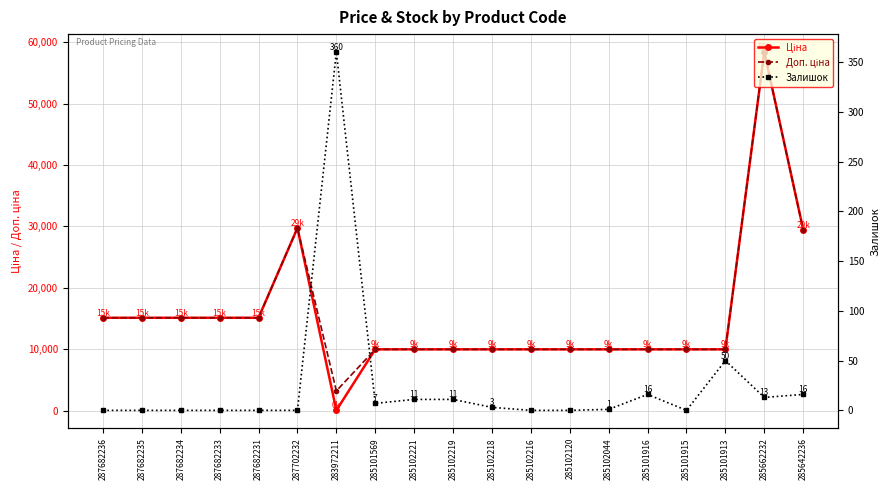

What is the maximum value shown in the chart?

58426.5